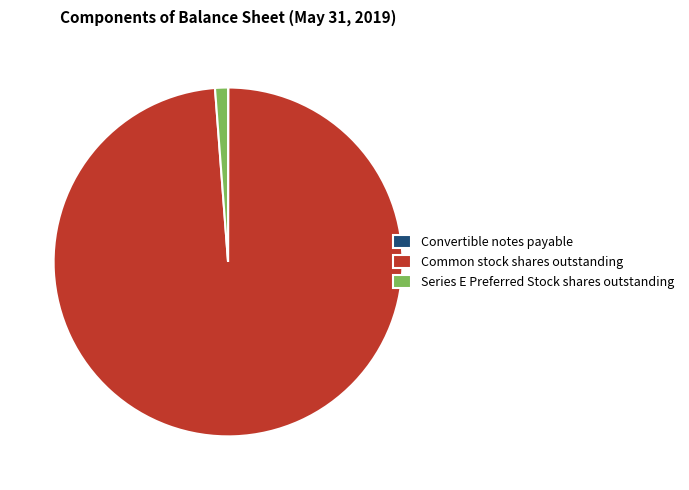

Is it true that Common stock shares outstanding is 89% of the pie?

False